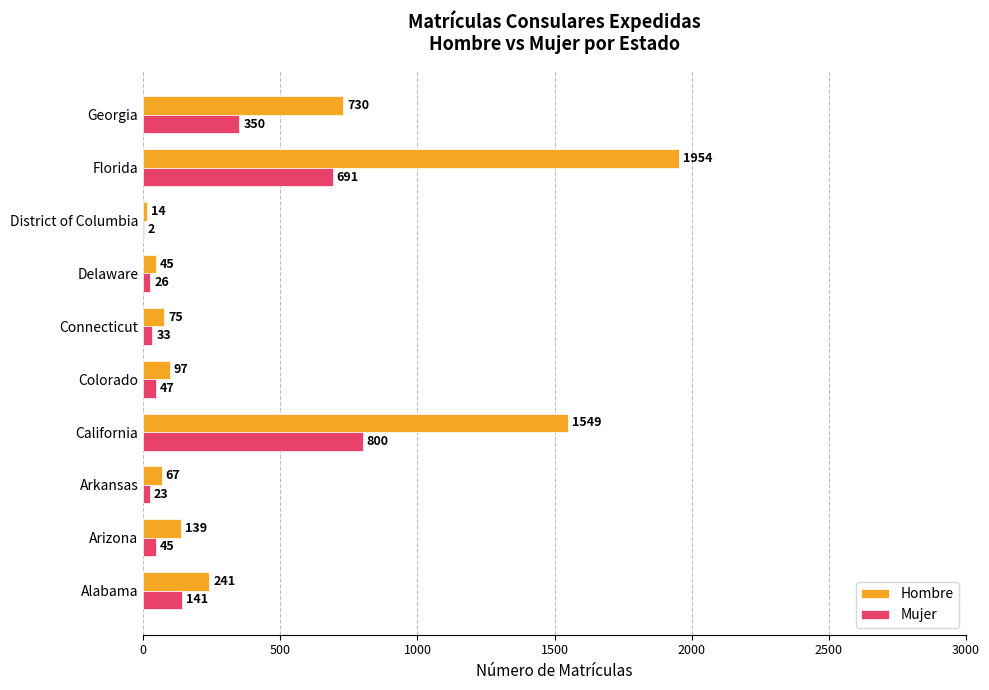

What is the sum of all Mujer values?

2158